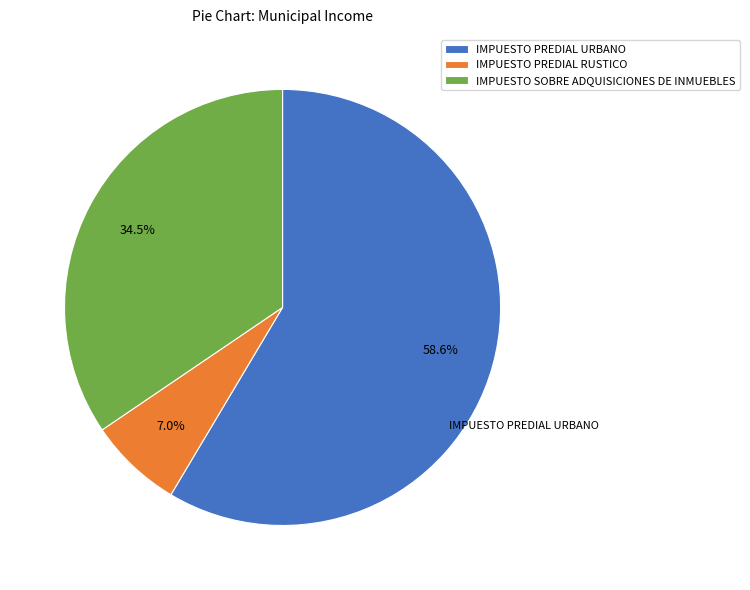

Which slice is the smallest?

IMPUESTO PREDIAL RUSTICO